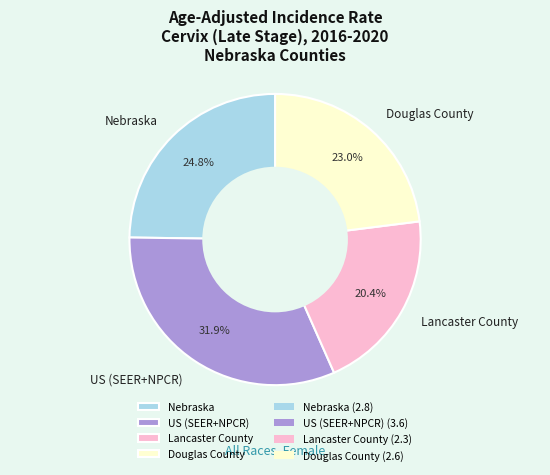

Approximately how many times larger is the value at Nebraska compared to Lancaster County?

1.2